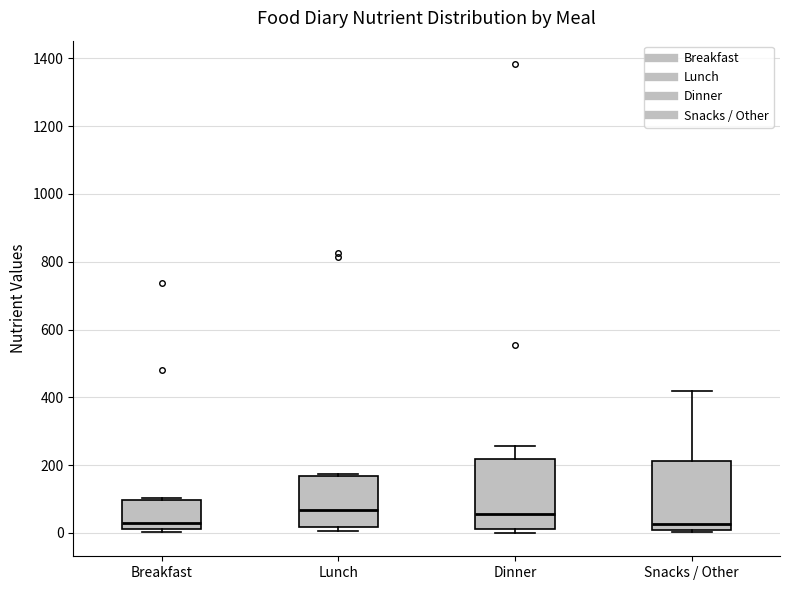

Where does the median line of the box for Snacks / Other sit on the y-axis? The values are not printed on the chart, so give them approximately, as read against the axis.

20